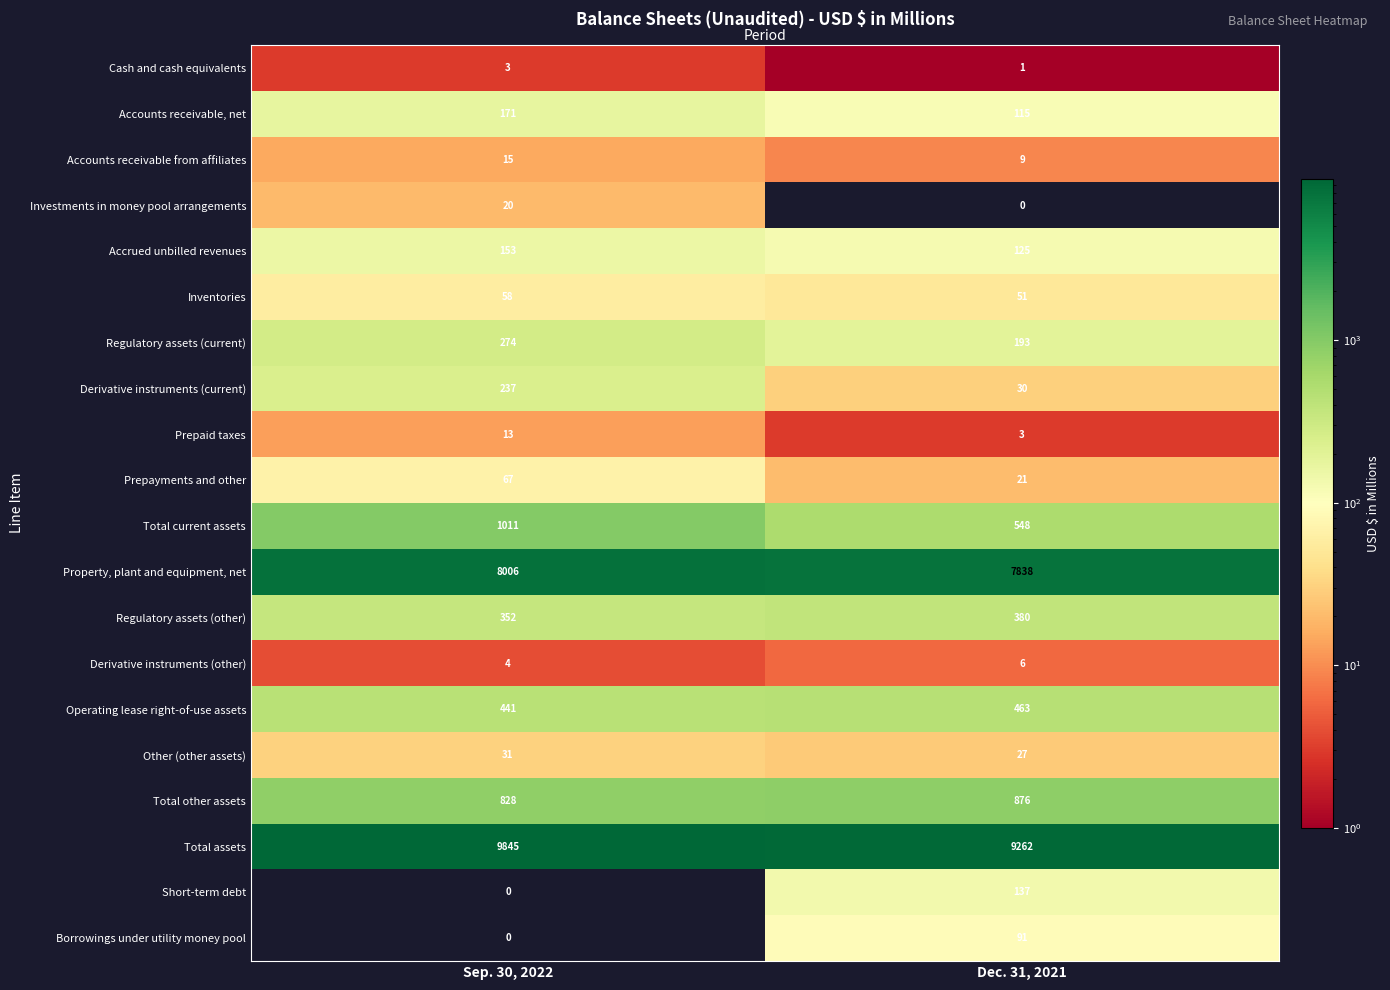

At which category is the sum across all series the highest?

Sep. 30, 2022